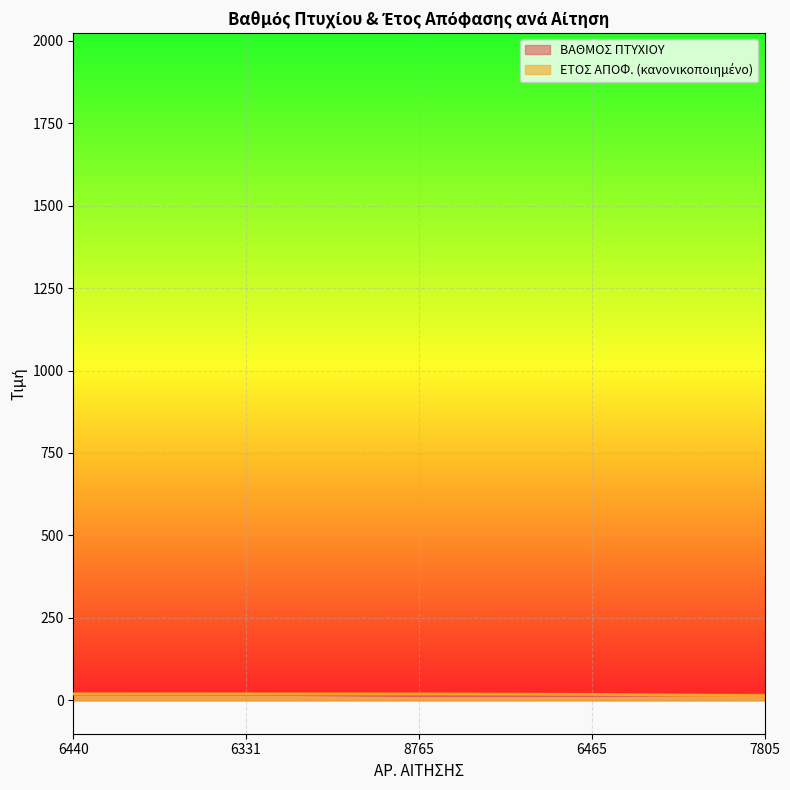

What is the approximate value of ΕΤΟΣ ΑΠΟΦ. at 6331?

19.6